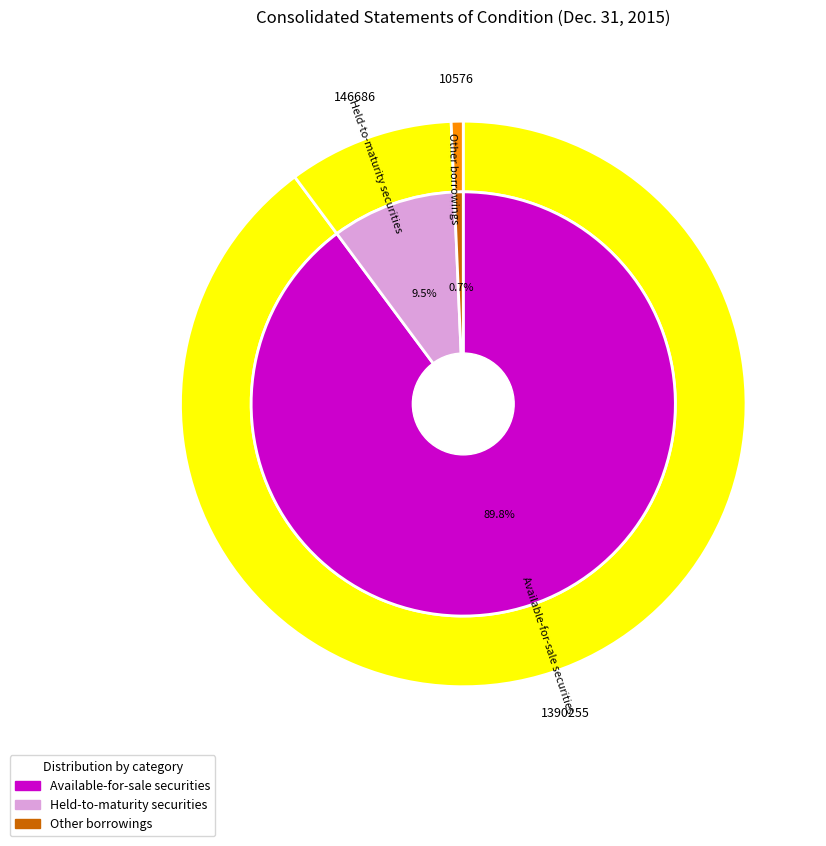

The Held-to-maturity securities slice represents 9% of the pie. True or false?

True